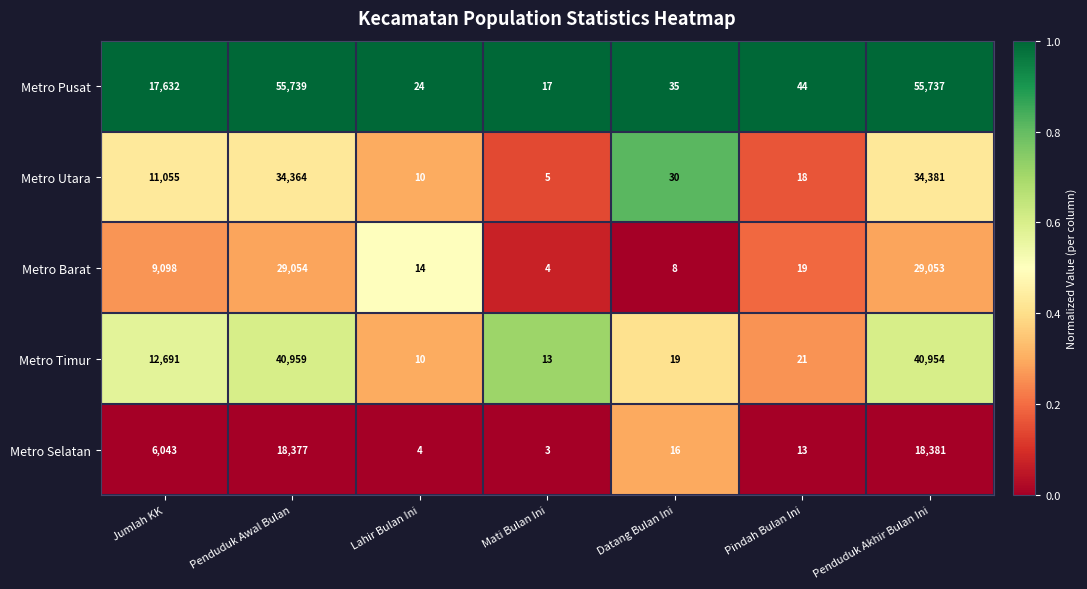

The Metro Selatan series shows 4 at Mati Bulan Ini. True or false?

False